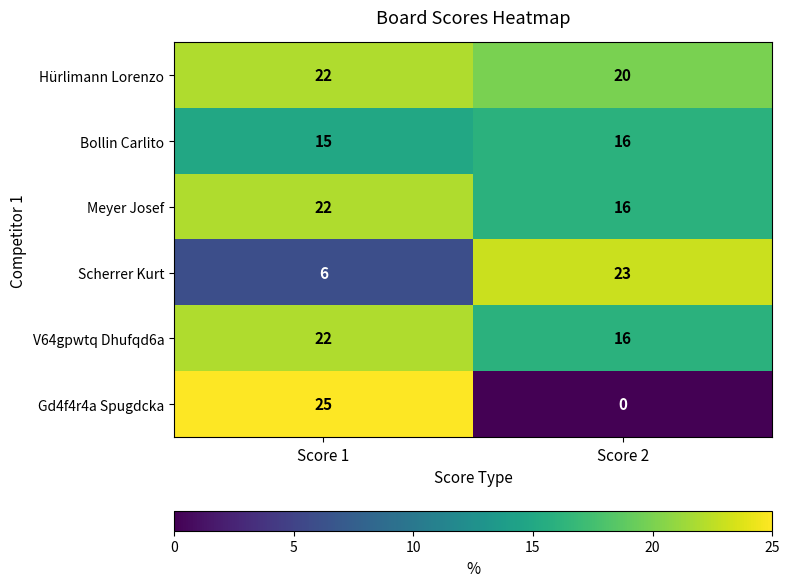

What is the total value across all series at Score 1?

112